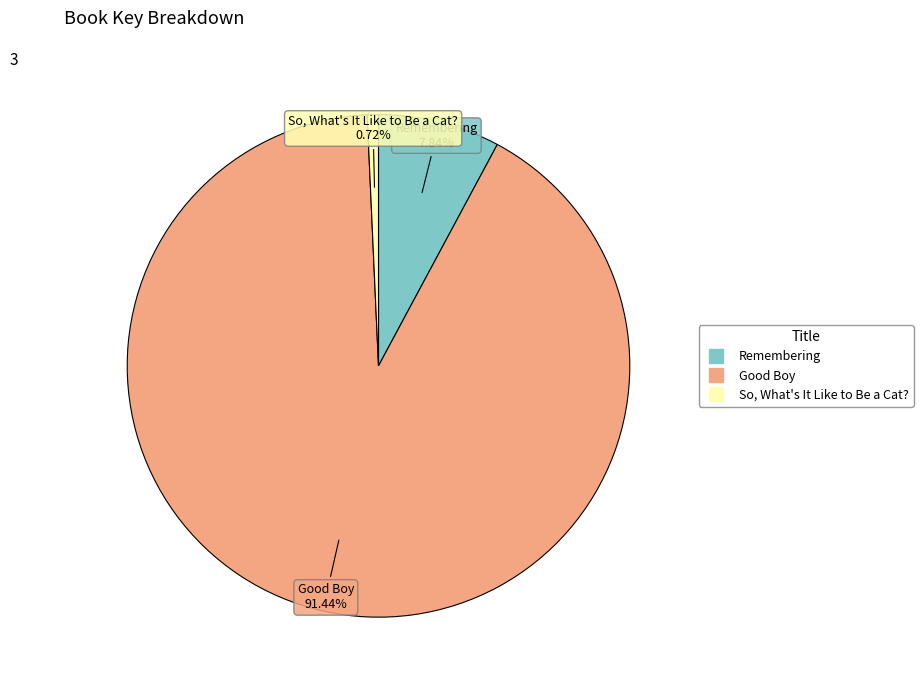

Rank the categories by value from lowest to highest.

So, What's It Like to Be a Cat?, Remembering, Good Boy